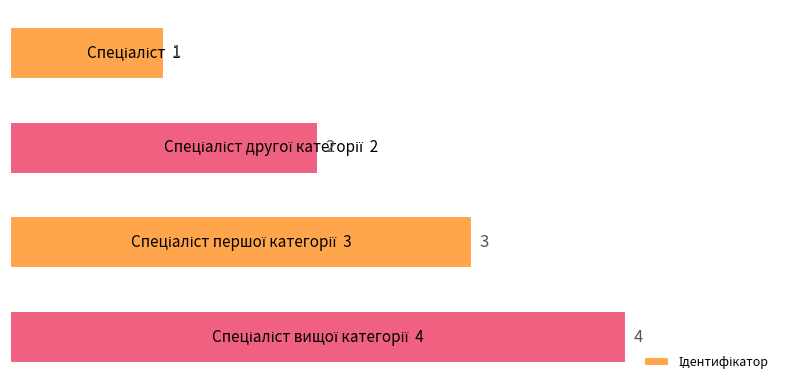

Does the chart contain any negative values?

No